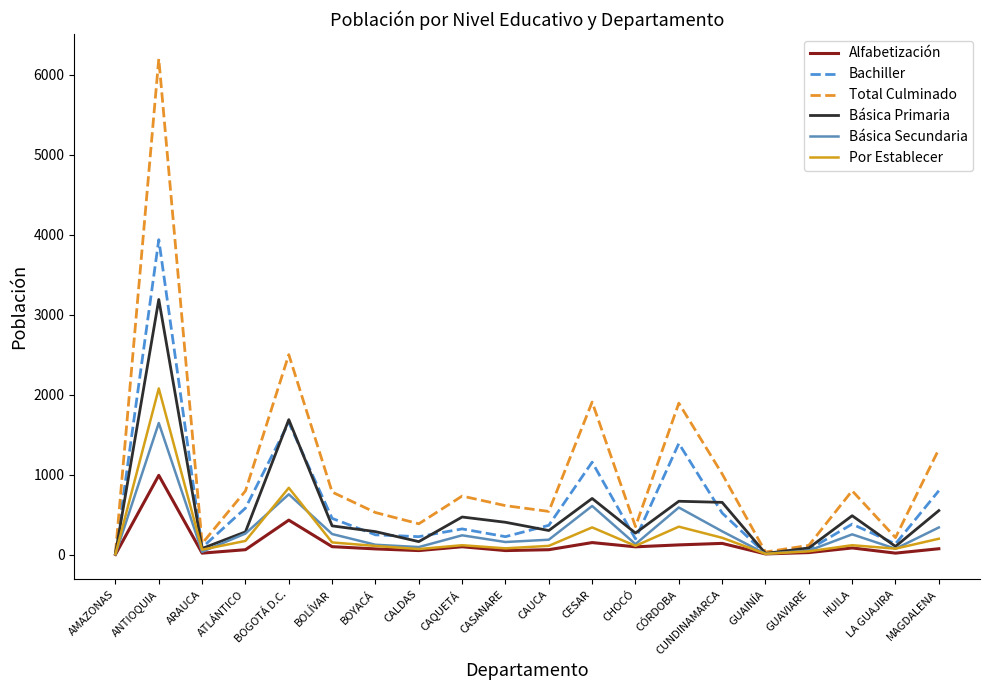

Which series has the largest range (max minus min)?

Total Culminado